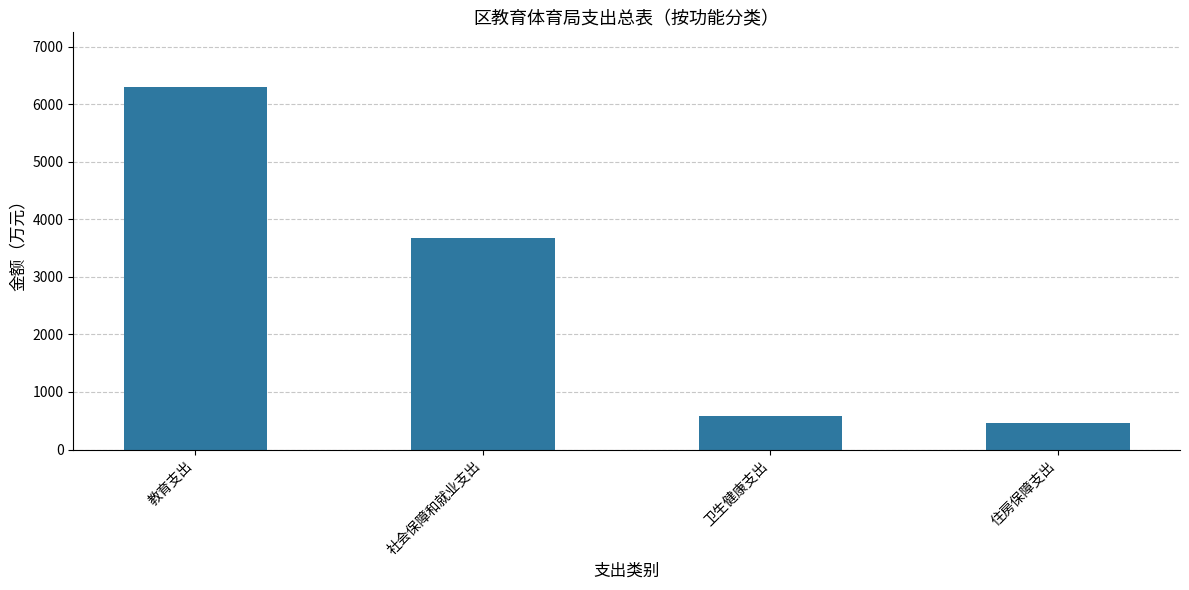

List the labels in order of value, largest first.

教育支出, 社会保障和就业支出, 卫生健康支出, 住房保障支出